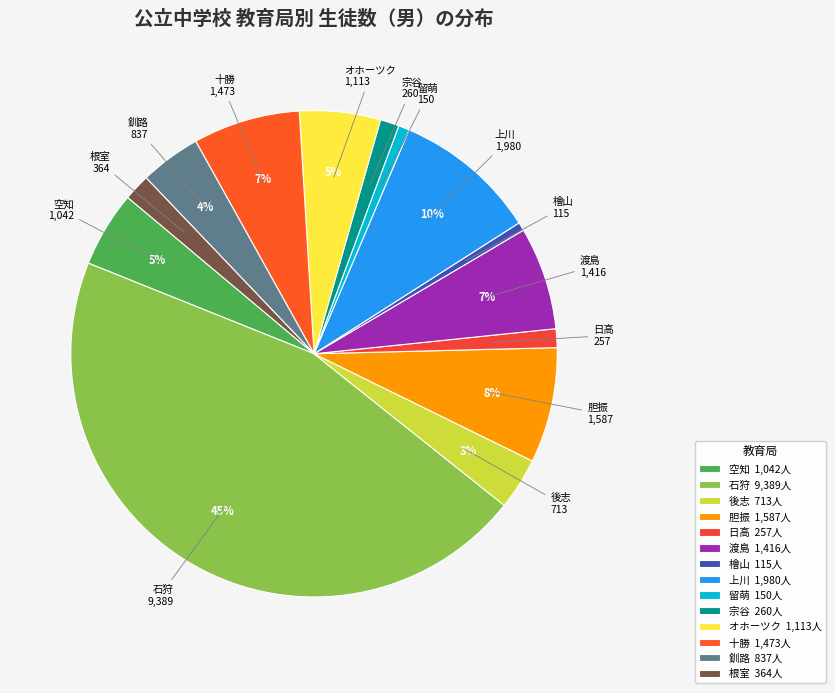

Which category has the biggest portion of the pie?

石狩